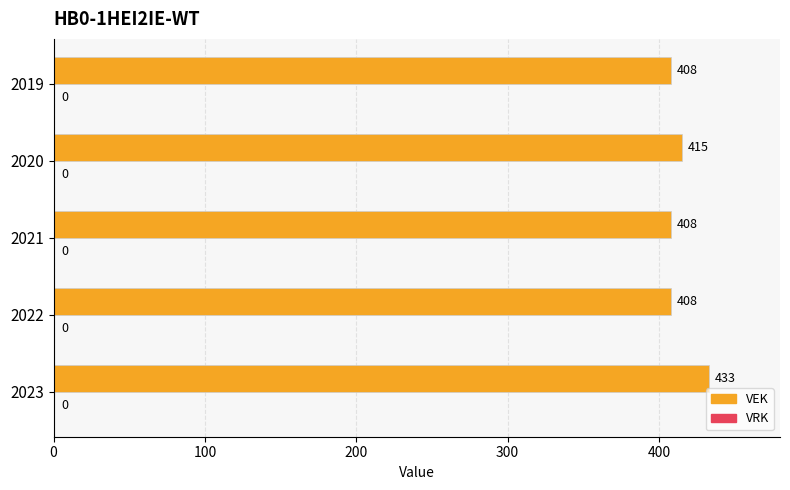

Are the bars grouped side by side (vs. stacked)?

No